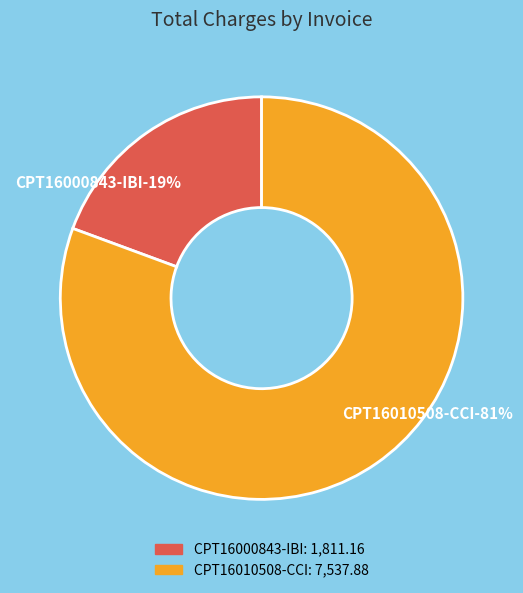

Rank the categories by value from highest to lowest.

CPT16010508-CCI, CPT16000843-IBI